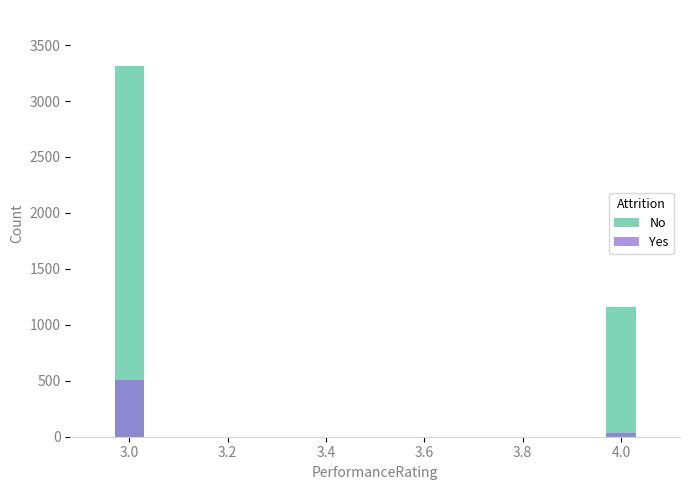

Which series changed the most between 3.0 and 3.2?

No